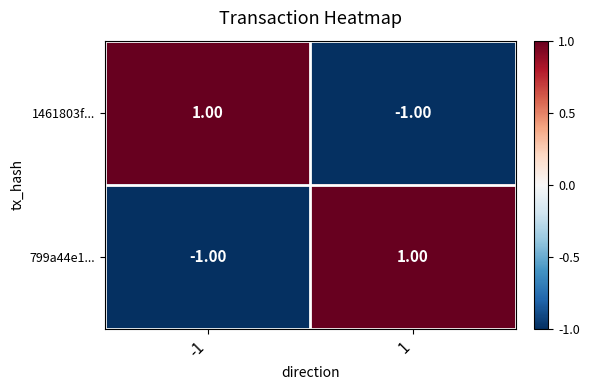

Rank the categories by 799a44e1... value from highest to lowest.

1, -1